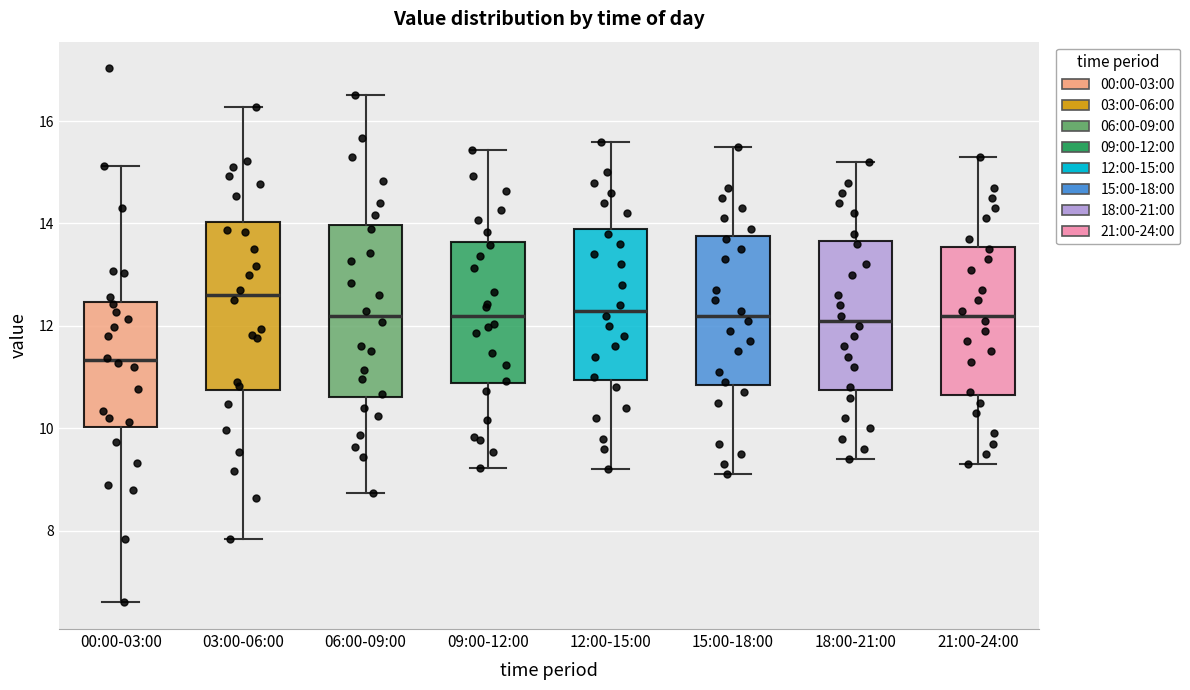

Which box has the highest median line?

03:00-06:00